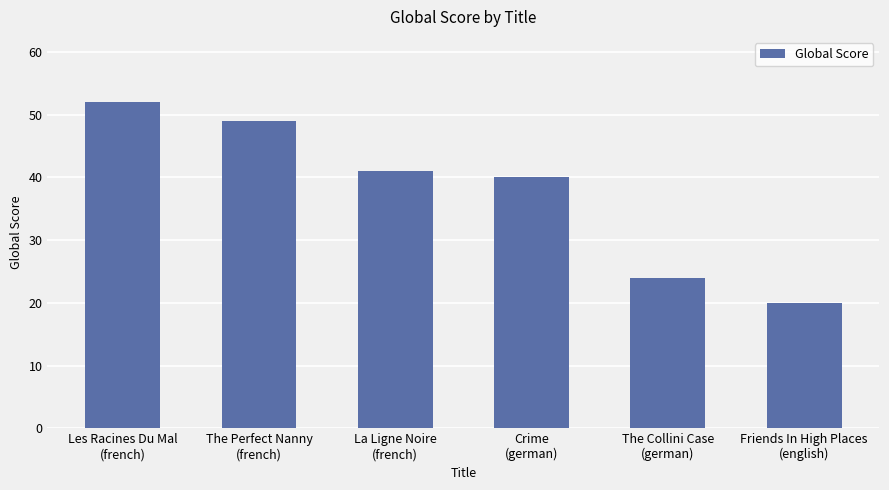

What is the greatest value displayed?

52